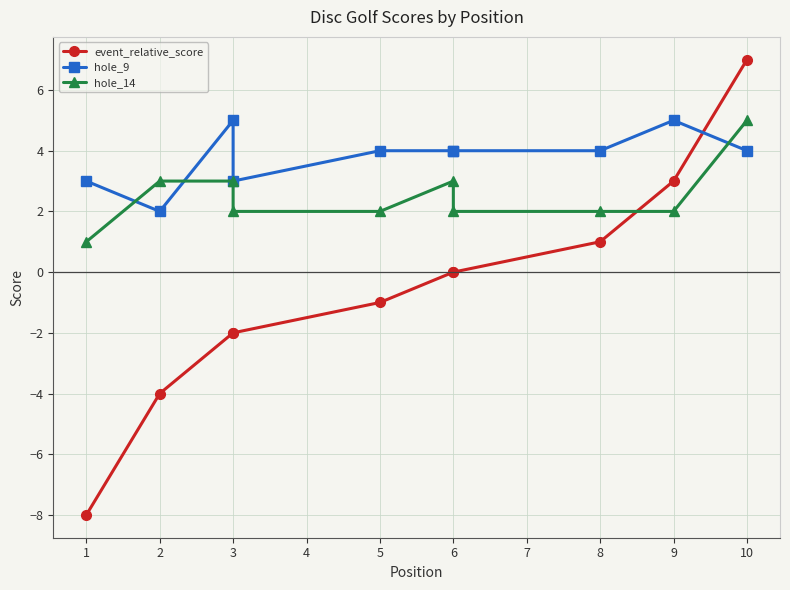

Does the chart have visible grid lines?

Yes